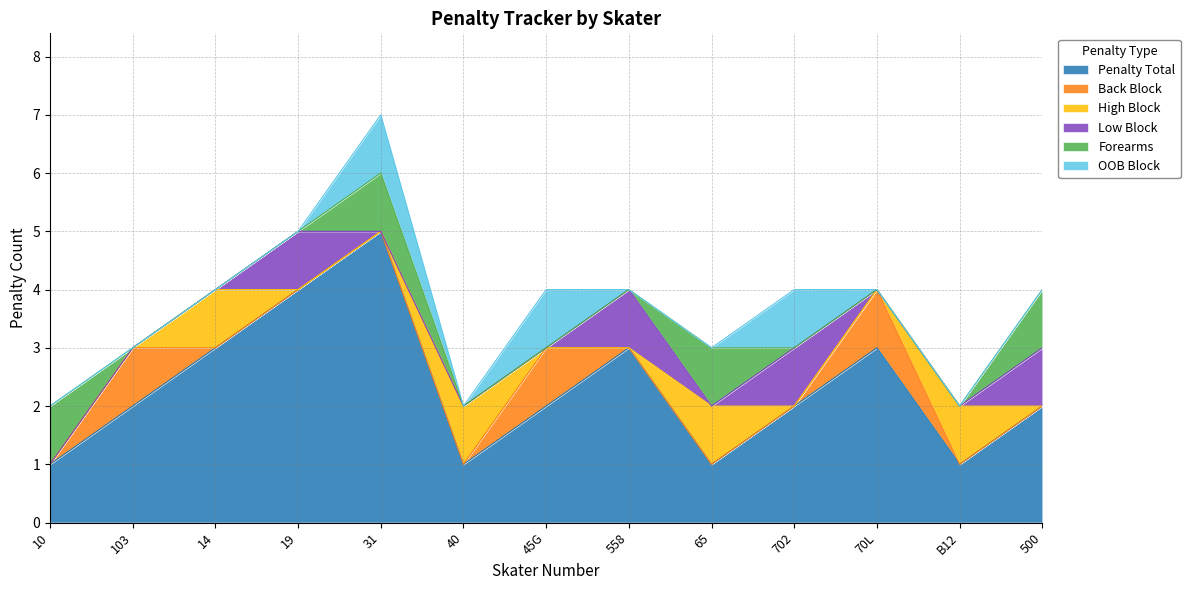

How many OOB Block values are between 0 and 1?

13